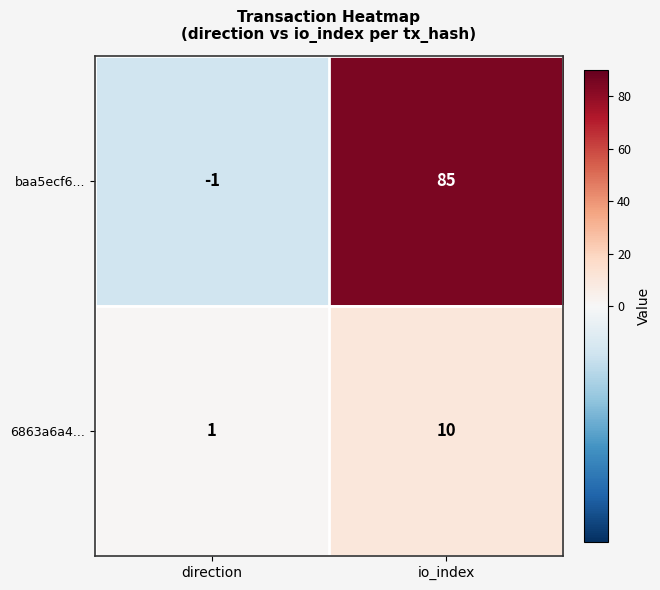

Rank the series by their average value, from highest to lowest.

baa5ecf6..., 6863a6a4...